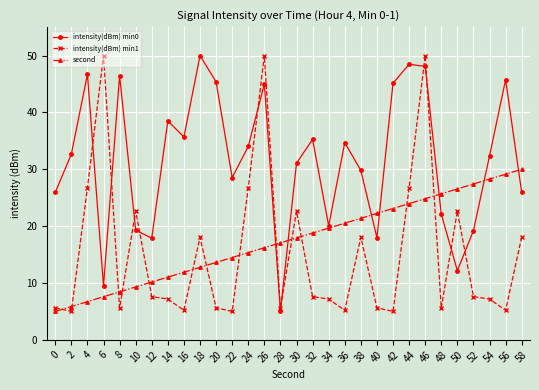

What is the value of the second point at the 11th from the left?

13.6